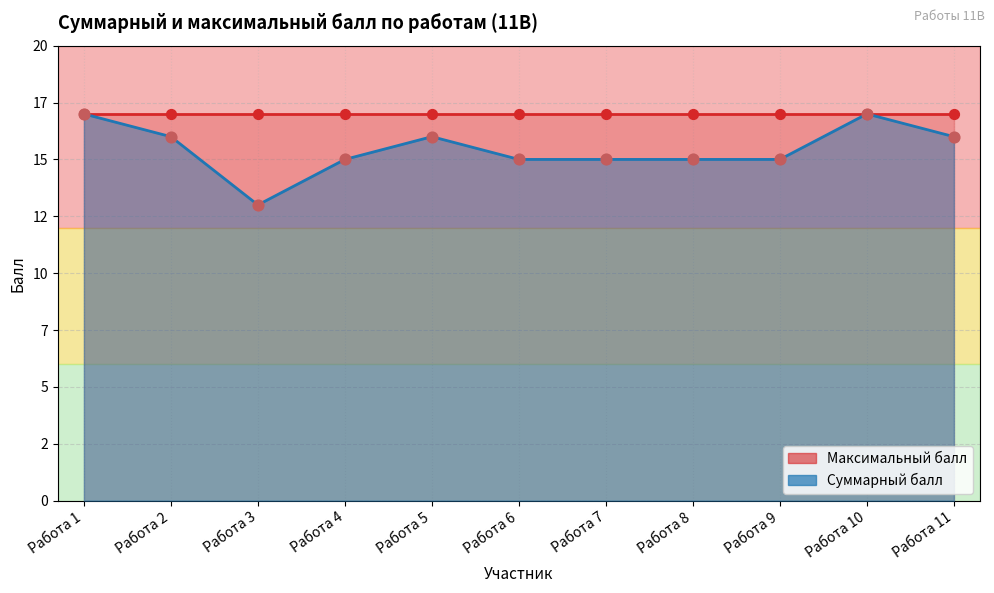

Which has a higher value, Работа 1 or Работа 11?

Работа 1